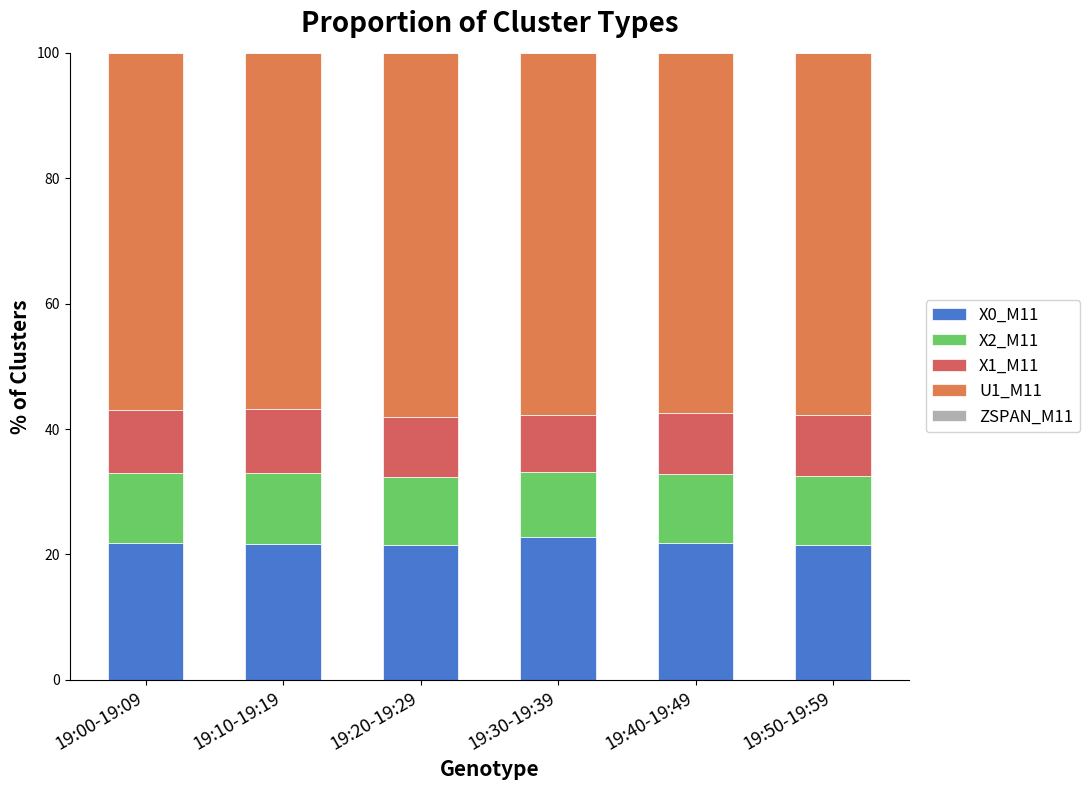

Rank the series at 19:30-19:39 from lowest to highest value.

ZSPAN_M11, X1_M11, X2_M11, X0_M11, U1_M11